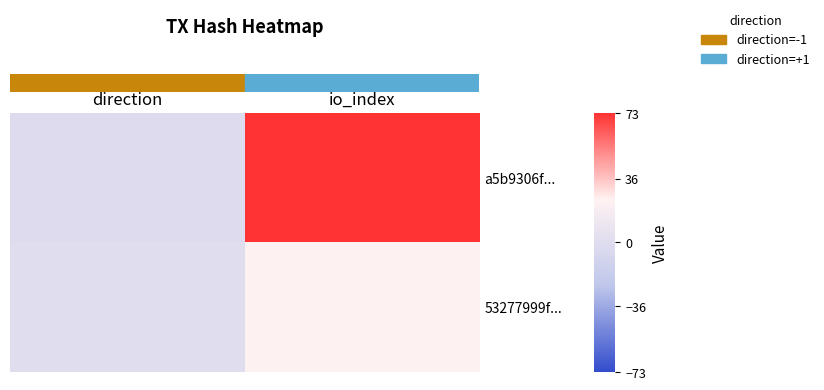

What is the smallest value displayed?

-1